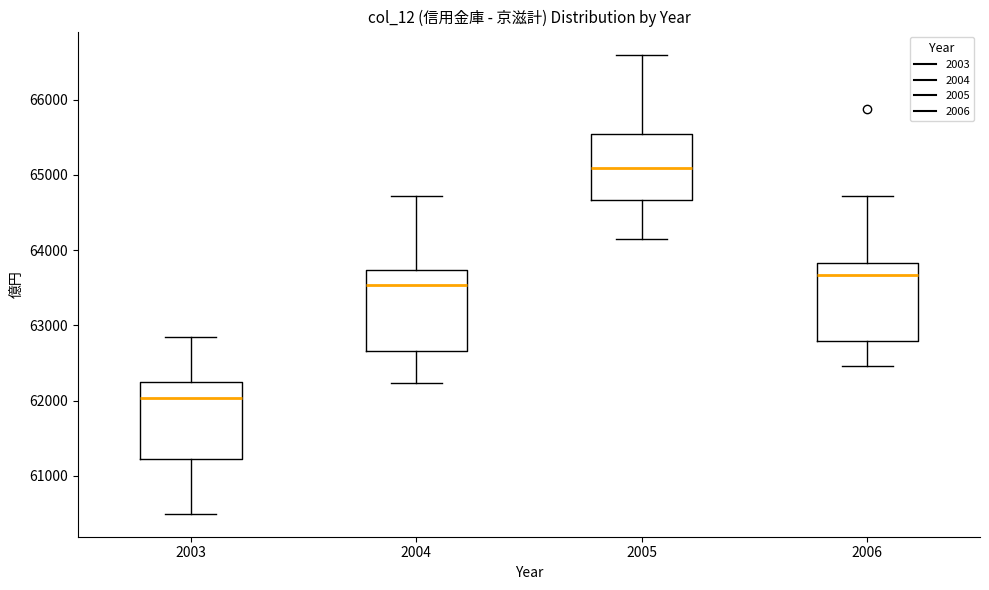

Which box's median line is the lowest?

2003